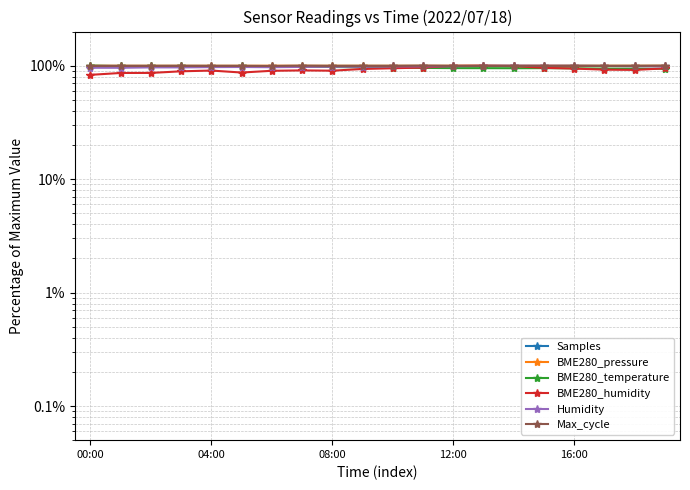

At which category is the sum across all series the highest?

13